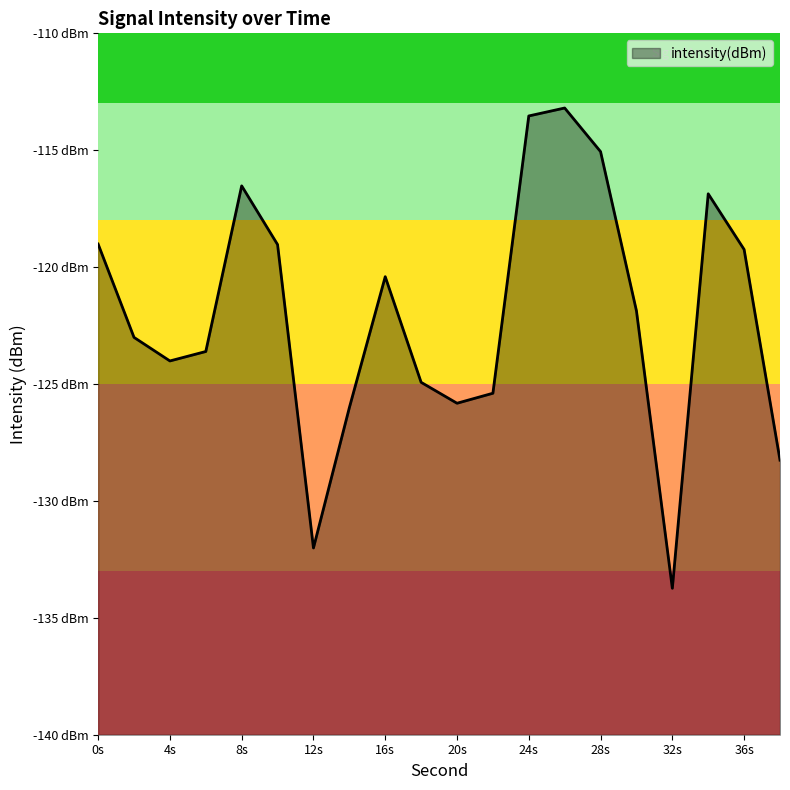

The value at 12s is -132.0. True or false?

True